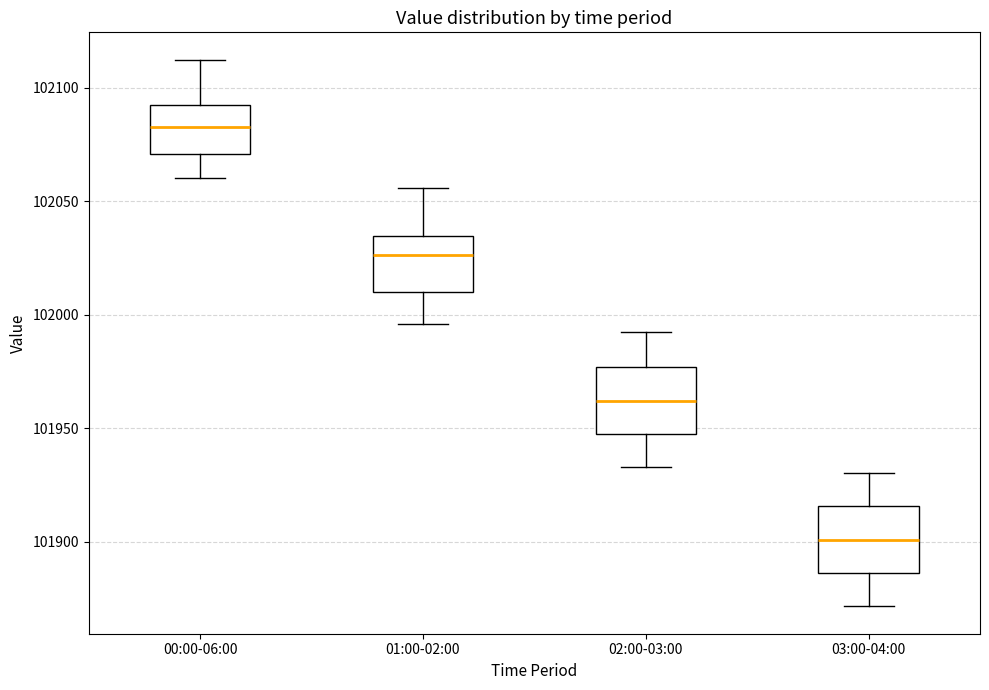

Which box's median line is the highest?

00:00-06:00